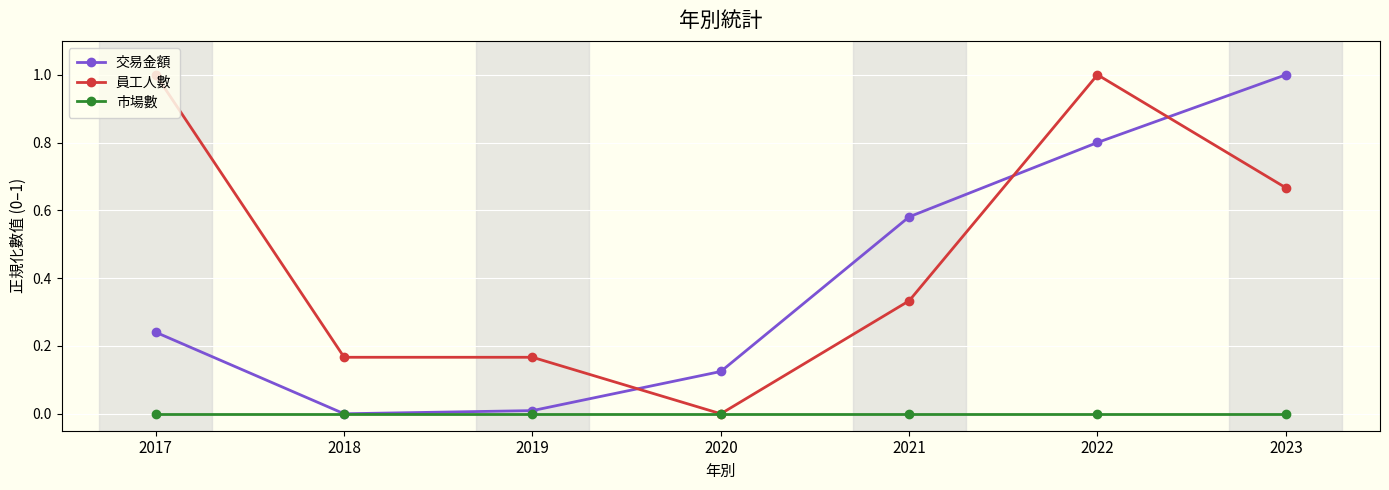

Which series changed the most between 2020 and 2022?

員工人數